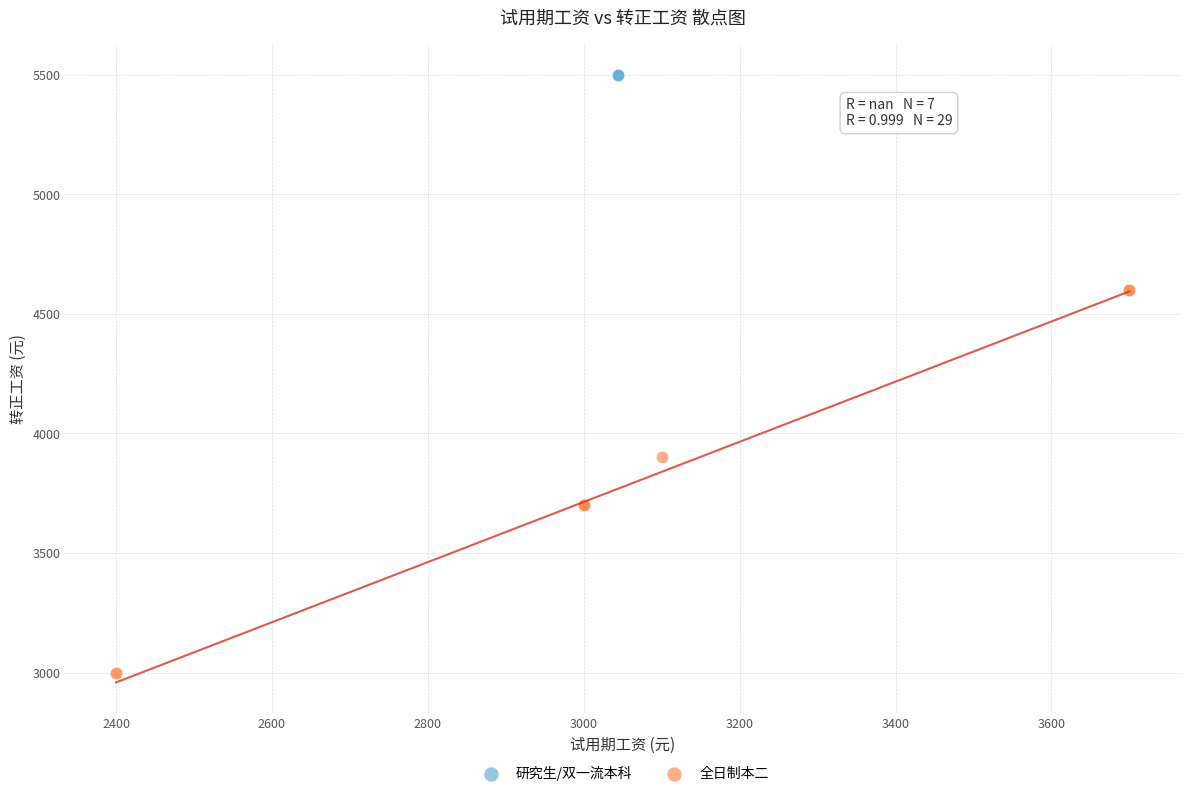

Which series reaches the minimum Y coordinate?

全日制本二